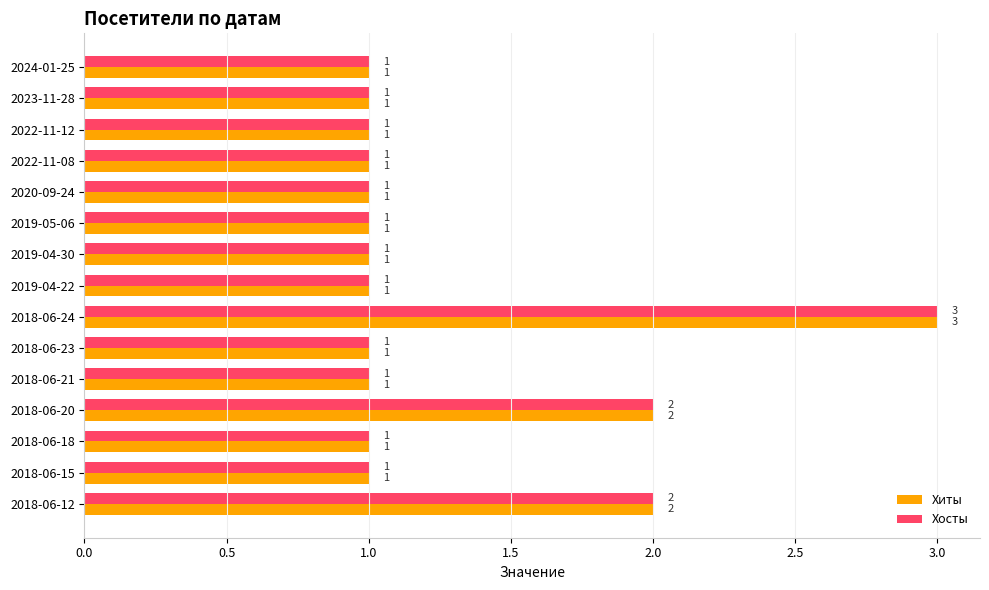

What is the average value of the Хиты series?

1